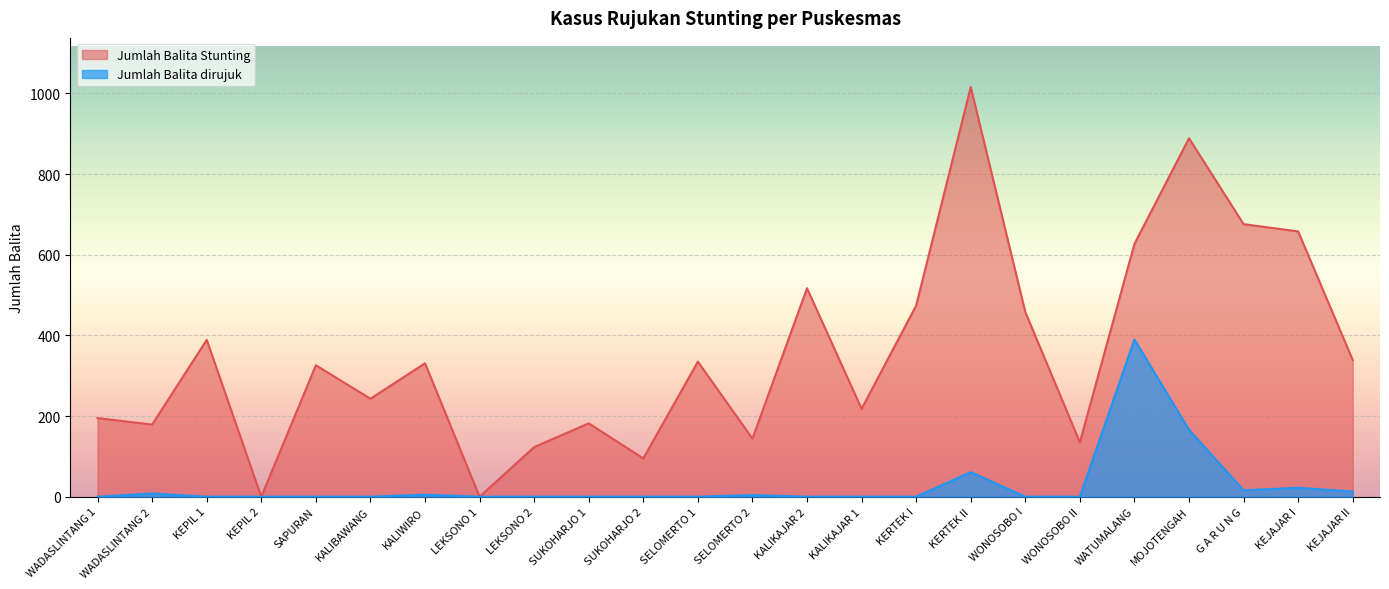

Reading right to left, extract all data points from this chart.

Jumlah Balita Stunting: KEJAJAR II=339	KEJAJAR I=658	G A R U N G=676	MOJOTENGAH=889	WATUMALANG=627	WONOSOBO II=135	WONOSOBO I=458	KERTEK II=1016	KERTEK I=474	KALIKAJAR 1=218	KALIKAJAR 2=517	SELOMERTO 2=144	SELOMERTO 1=335	SUKOHARJO 2=95	SUKOHARJO 1=182	LEKSONO 2=123	LEKSONO 1=0	KALIWIRO=331	KALIBAWANG=243	SAPURAN=326	KEPIL 2=0	KEPIL 1=389	WADASLINTANG 2=179	WADASLINTANG 1=195
Jumlah Balita dirujuk: KEJAJAR II=13	KEJAJAR I=22	G A R U N G=16	MOJOTENGAH=166	WATUMALANG=390	WONOSOBO II=0	WONOSOBO I=0	KERTEK II=61	KERTEK I=0	KALIKAJAR 1=0	KALIKAJAR 2=0	SELOMERTO 2=4	SELOMERTO 1=0	SUKOHARJO 2=0	SUKOHARJO 1=0	LEKSONO 2=0	LEKSONO 1=0	KALIWIRO=5	KALIBAWANG=0	SAPURAN=0	KEPIL 2=0	KEPIL 1=0	WADASLINTANG 2=8	WADASLINTANG 1=0